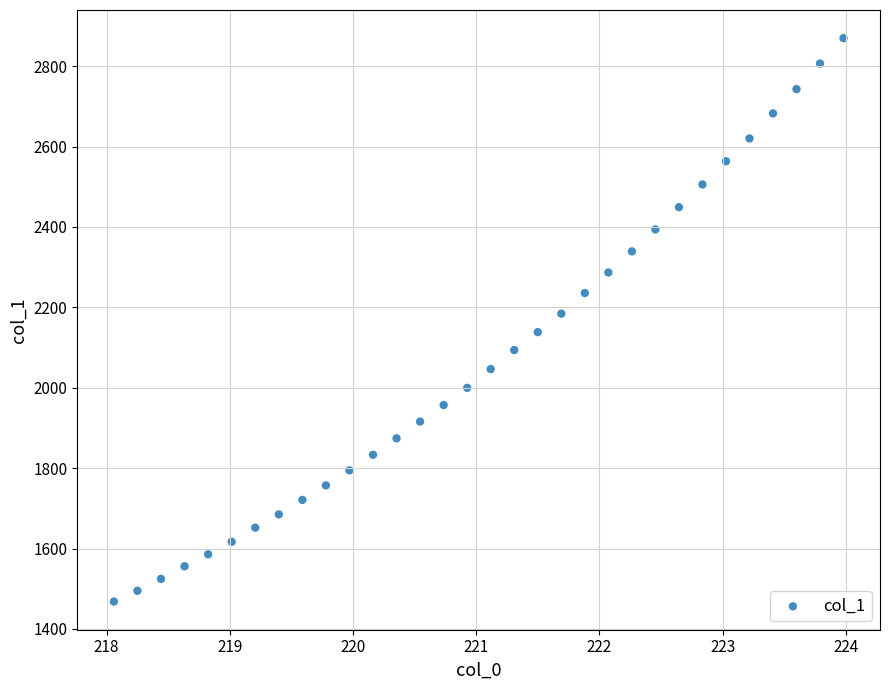

What is the range of Y values (max minus min)?

1401.4